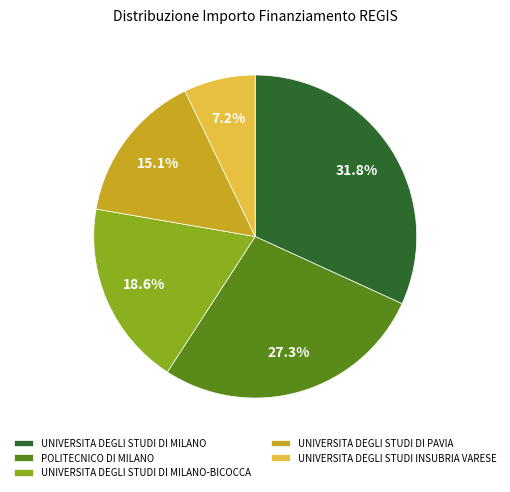

What is the smallest slice in the pie chart?

UNIVERSITA DEGLI STUDI INSUBRIA VARESE